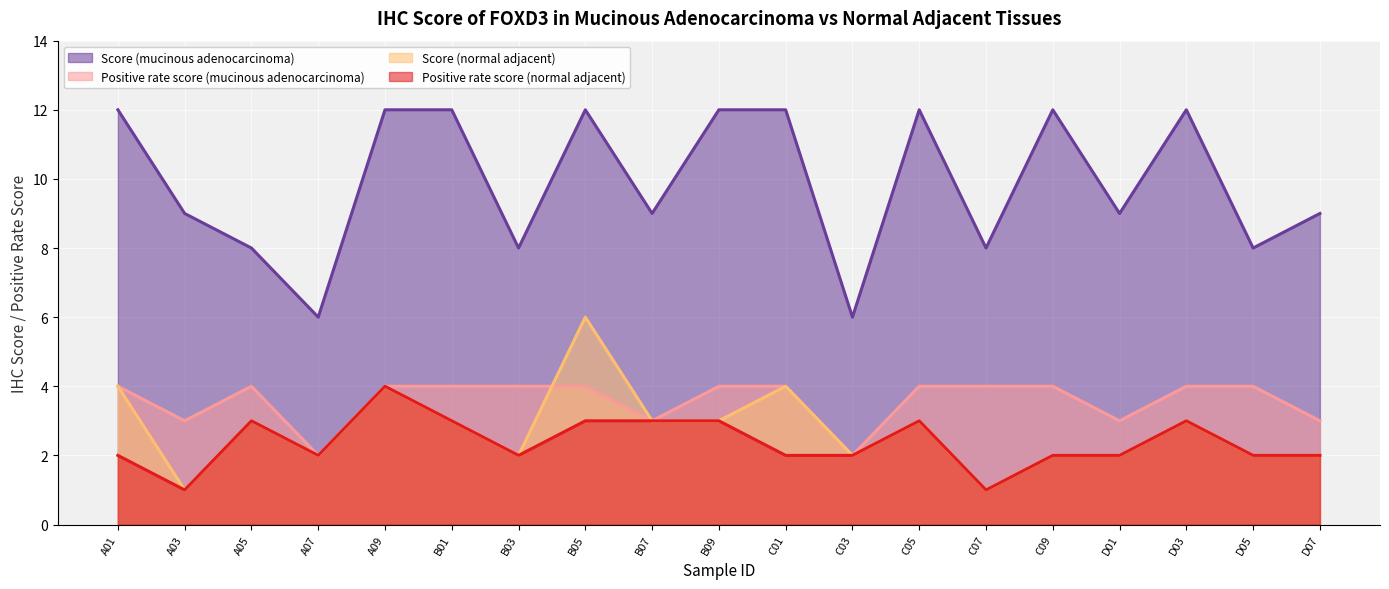

What is the difference between the Score (mucinous adenocarcinoma) values at B01 and D05?

4